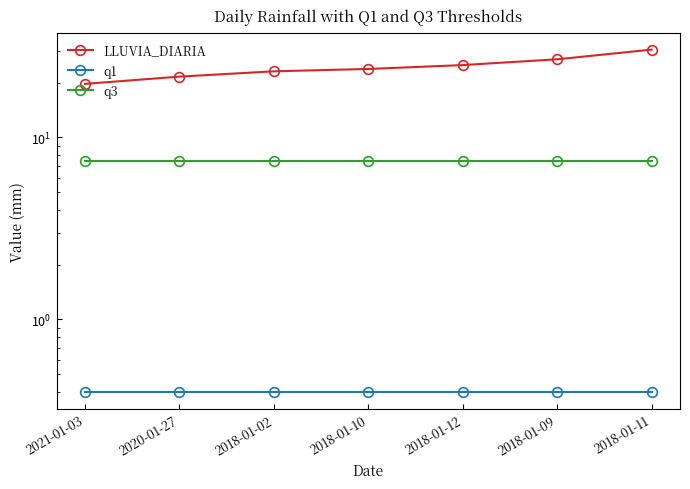

How many lines are shown in the chart?

3